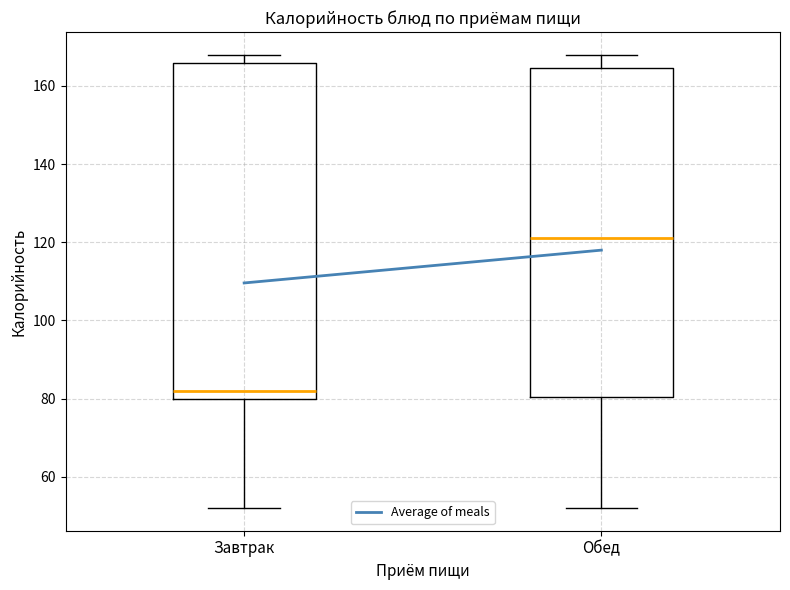

Where does the lower whisker of the box for Завтрак end on the y-axis? The values are not printed on the chart, so give them approximately, as read against the axis.

52